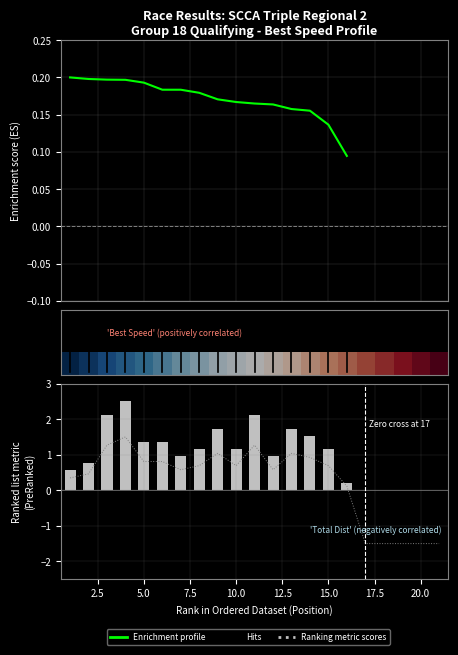

What is the maximum value for Enrichment profile?

0.2